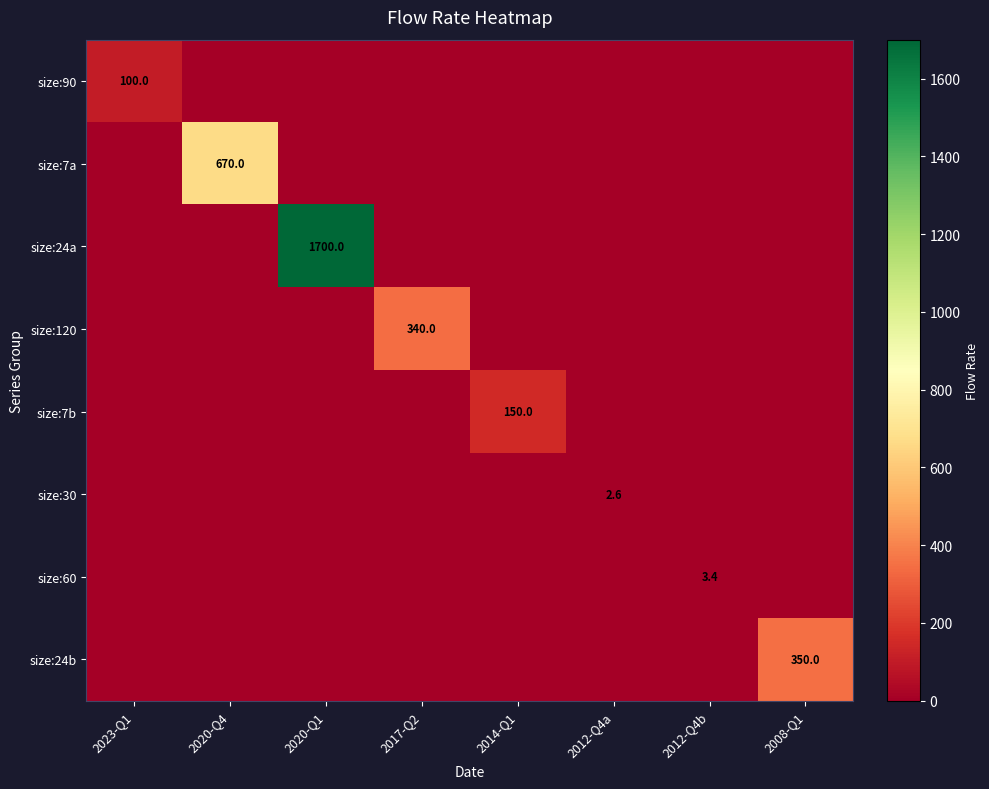

The value of size:30 at 2012-Q4a is 2.6. True or false?

True